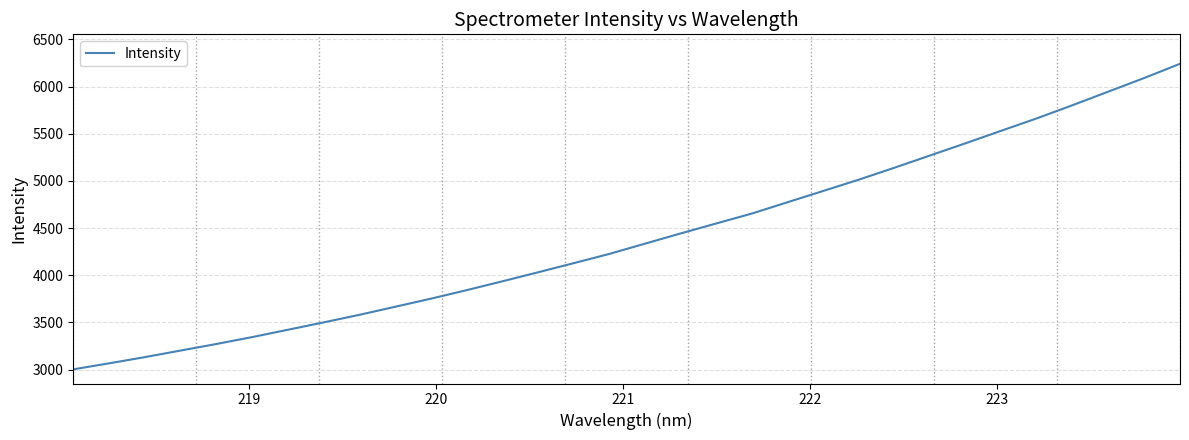

What is the smallest value displayed?

3002.3